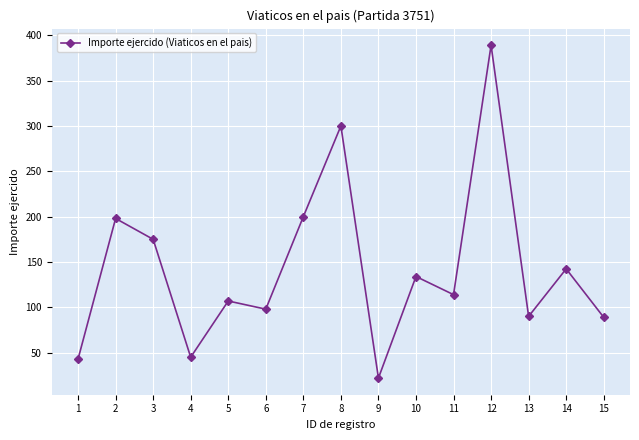

Count the number of data series in this chart.

1